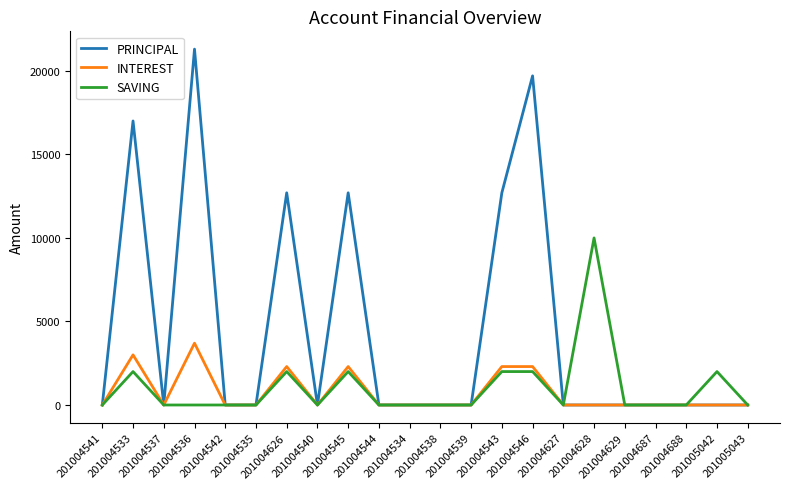

Rank the series by their maximum value, from highest to lowest.

PRINCIPAL, SAVING, INTEREST